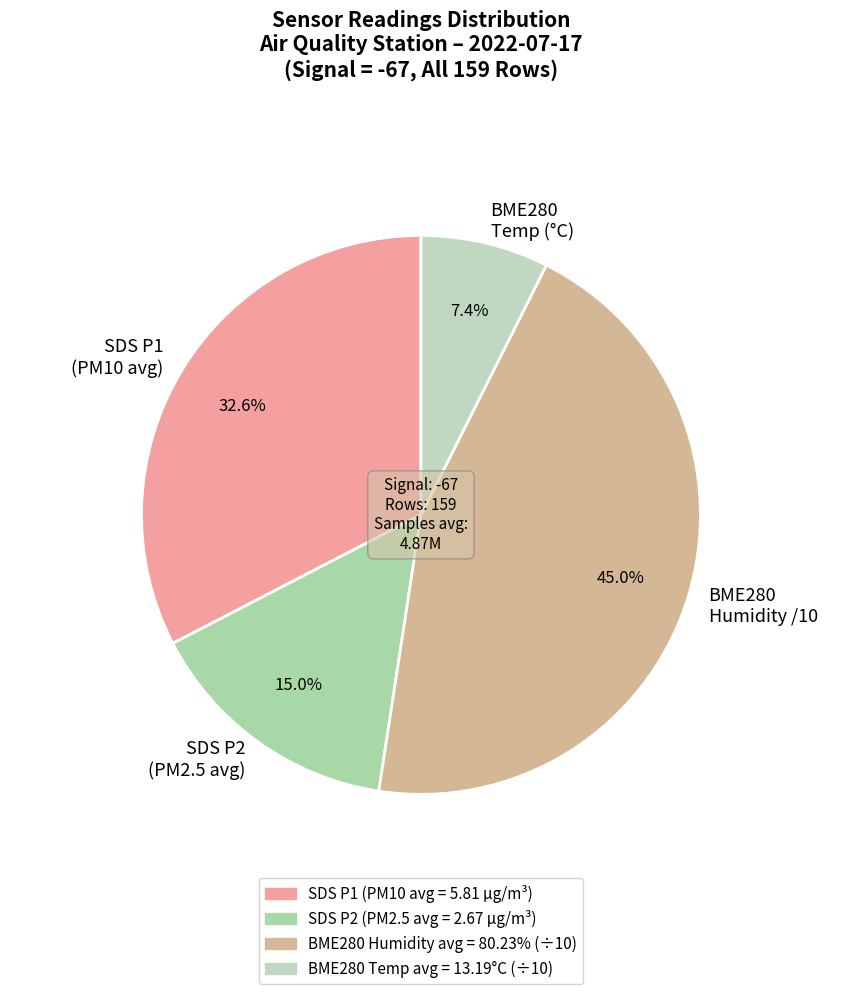

Does any single category account for the majority?

No